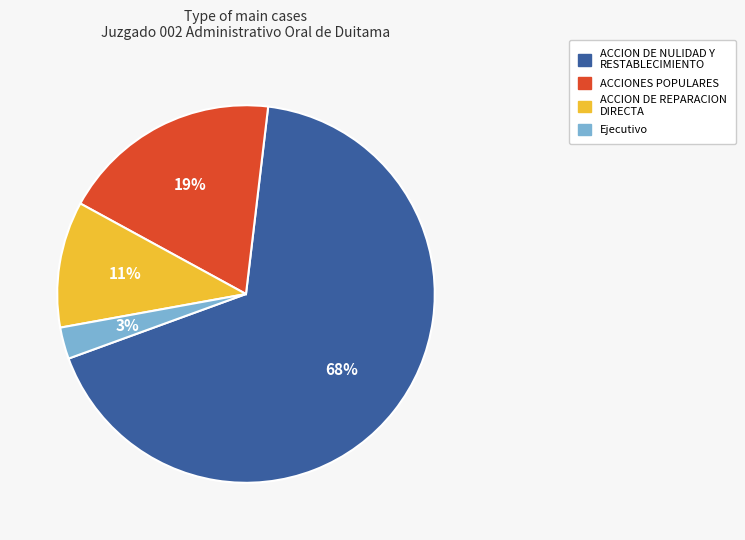

Rank the categories by value from lowest to highest.

Ejecutivo, ACCION DE REPARACION DIRECTA, ACCIONES POPULARES, ACCION DE NULIDAD Y RESTABLECIMIENTO